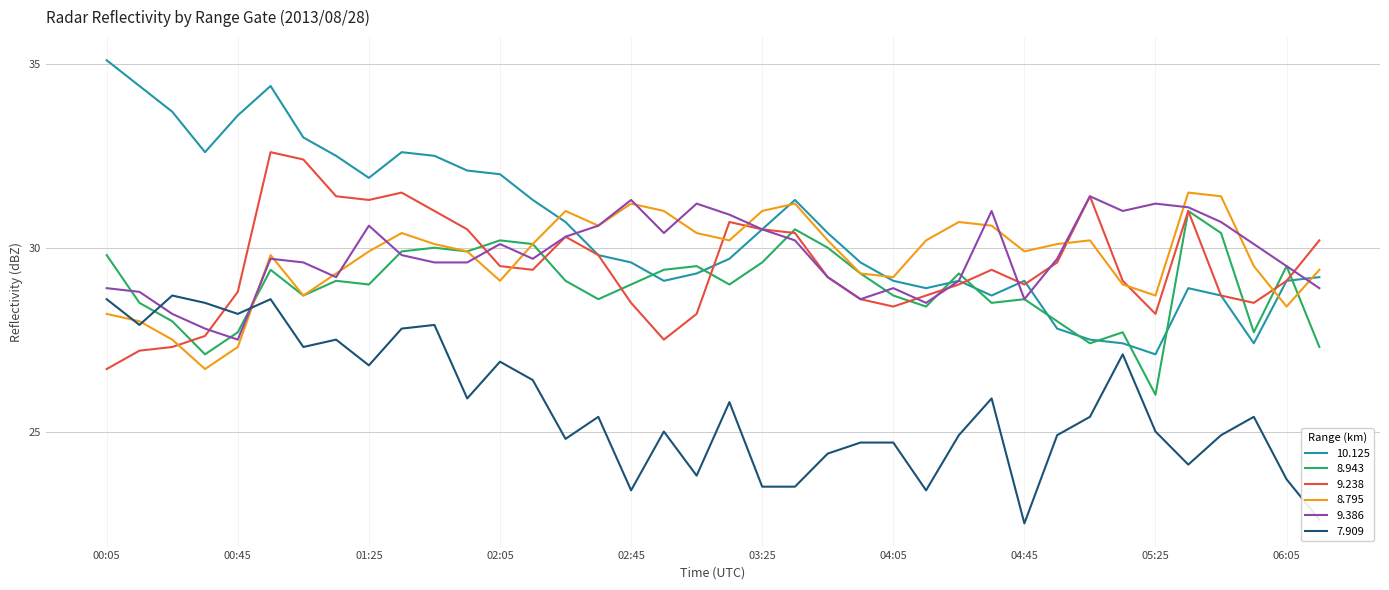

What is the highest value of the 7.909 series?

28.7